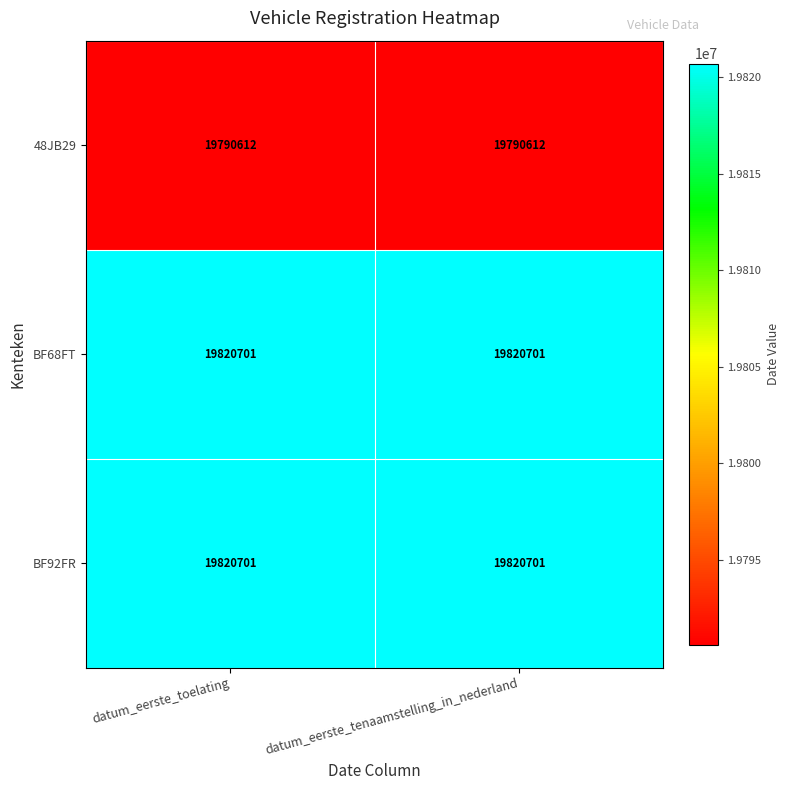

What is the spread (max minus min) of values at datum_eerste_toelating?

30089